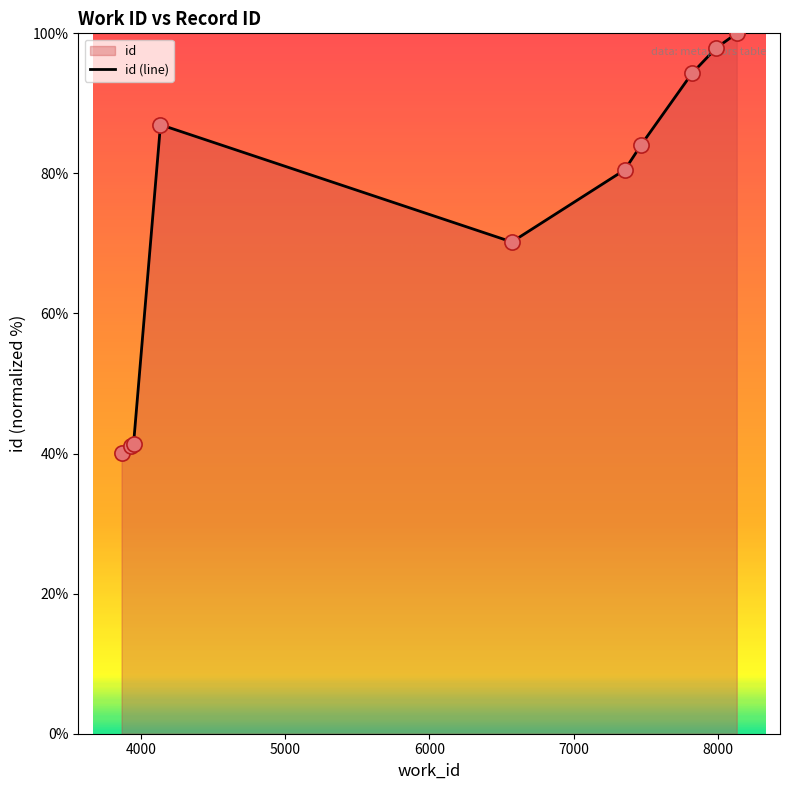

What is the greatest value displayed?

100.0